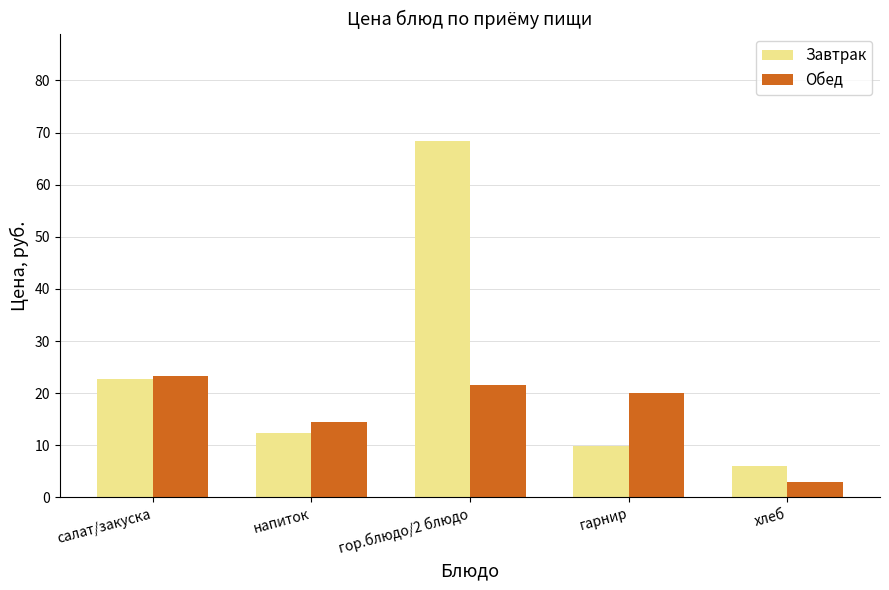

Rank the series at гор.блюдо/2 блюдо from lowest to highest value.

Обед, Завтрак